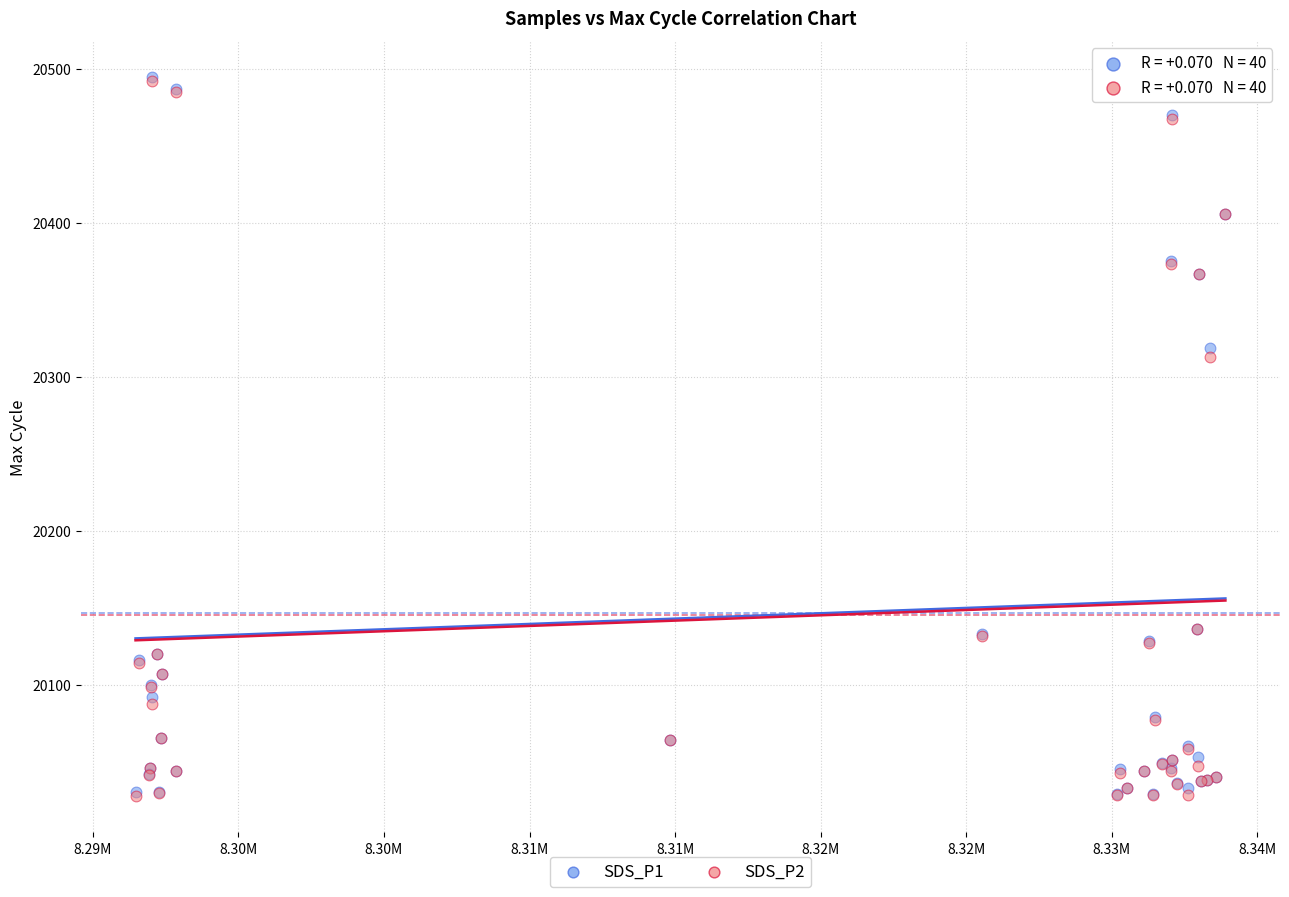

What are all the series names shown in the legend?

SDS_P1, SDS_P2